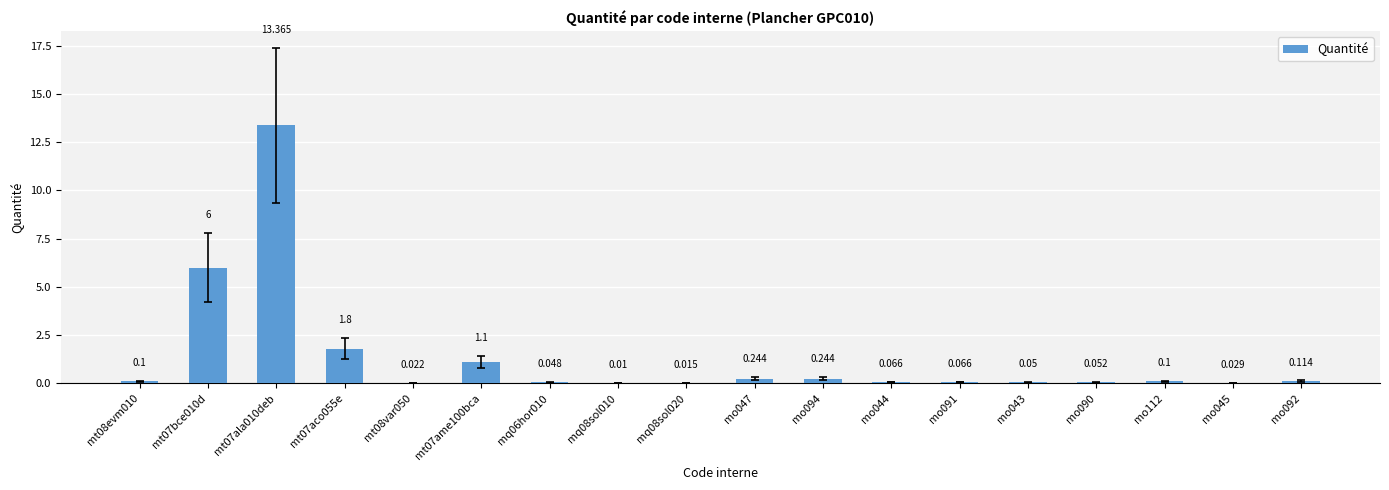

Is it true that the value at mo091 is 0.1?

True